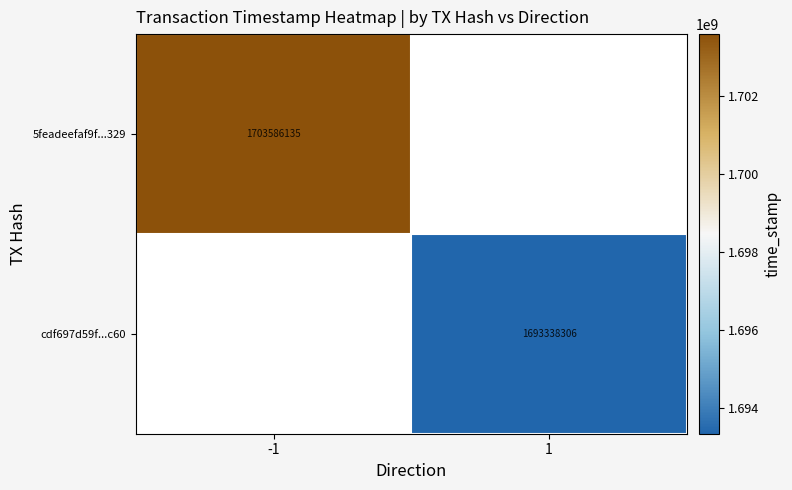

At how many categories does at least one series exceed 1695453877?

1